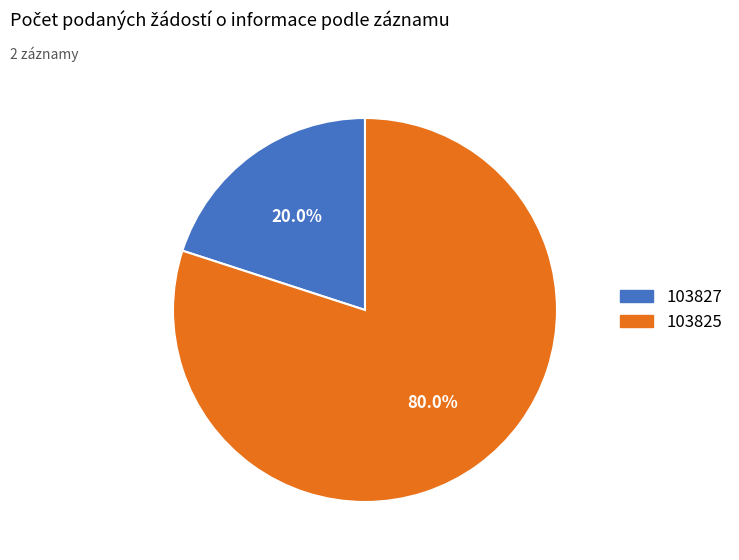

Count the number of slices in the pie.

2